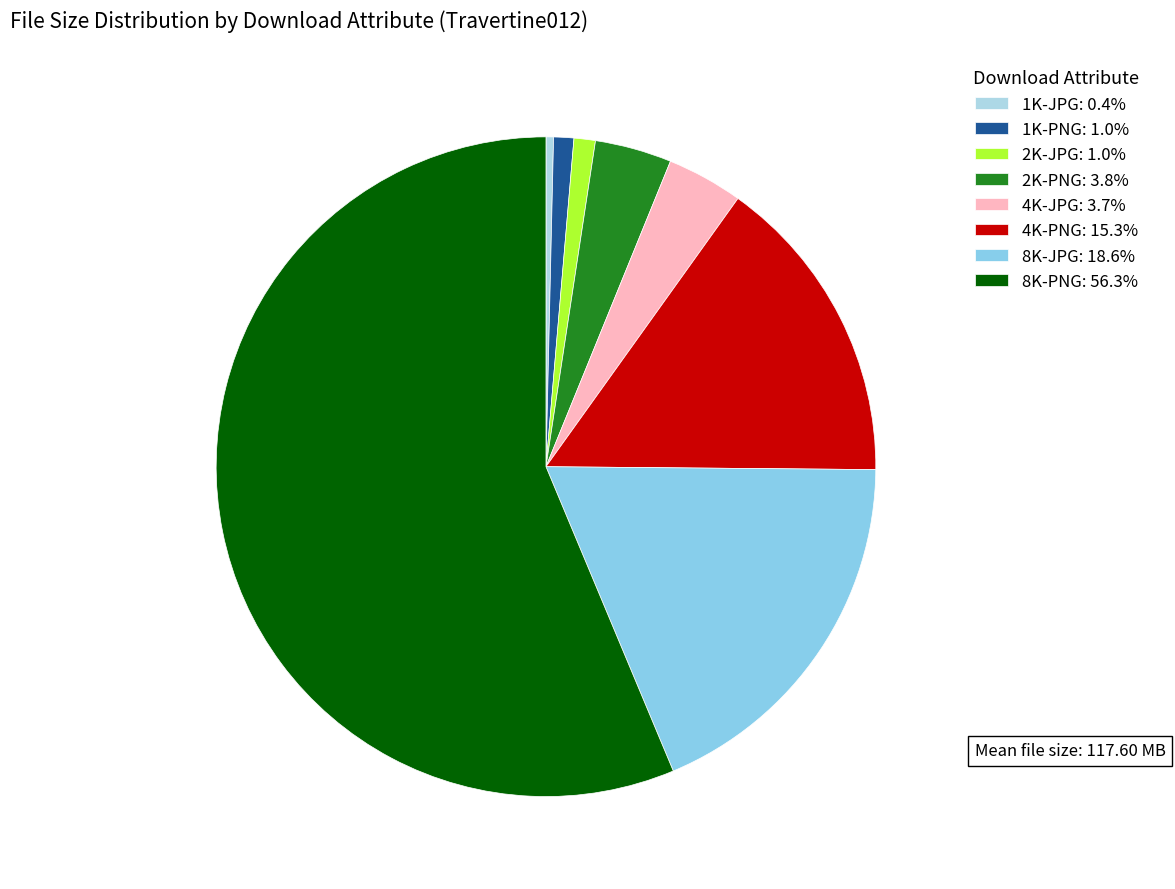

How many slices are in this pie chart?

8